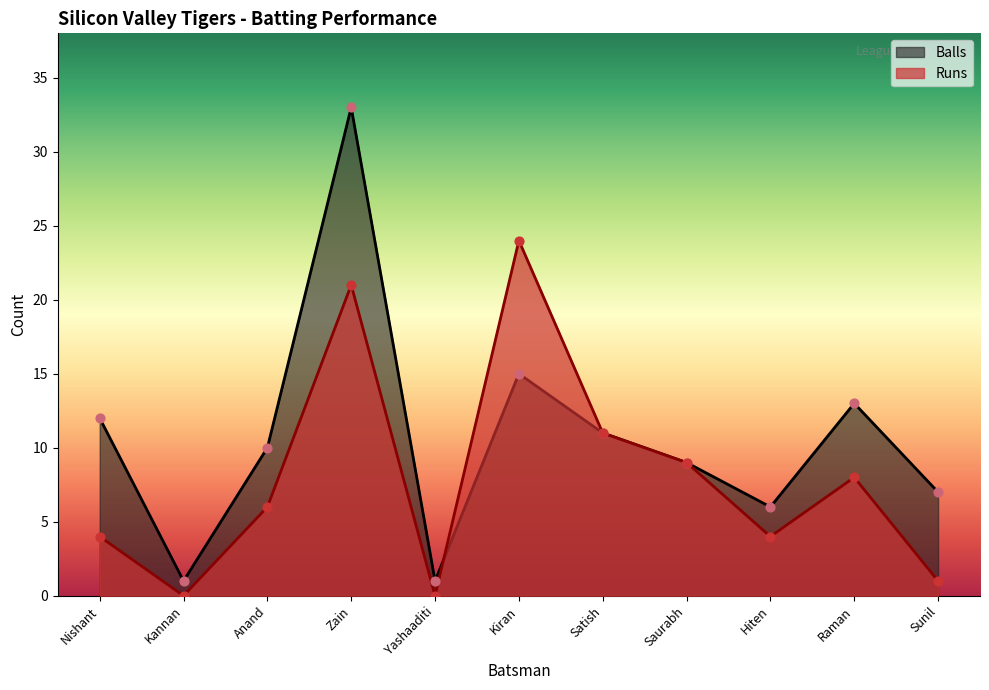

Is the value of Runs at Zain greater than the value of Balls at Yashaaditi?

Yes